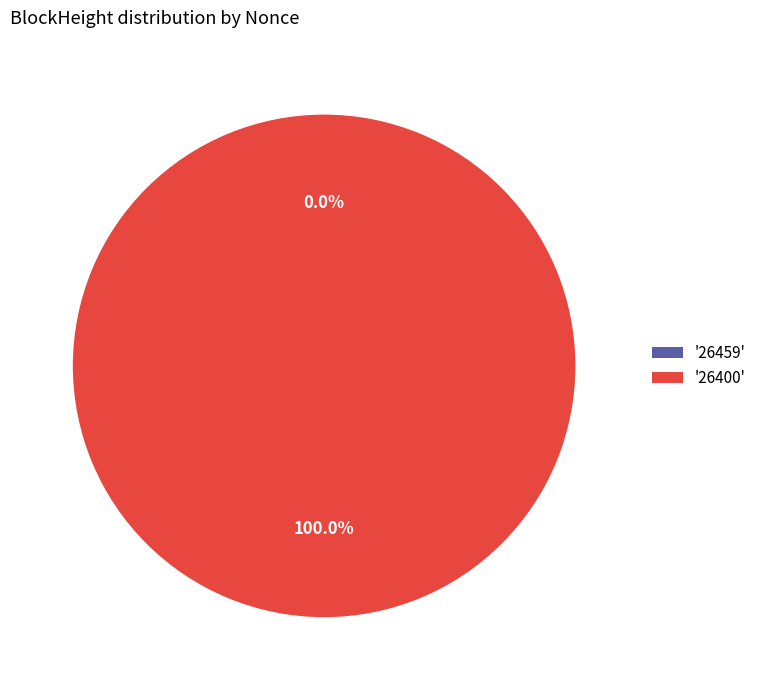

True or false: 26400 accounts for 100% of the total.

True